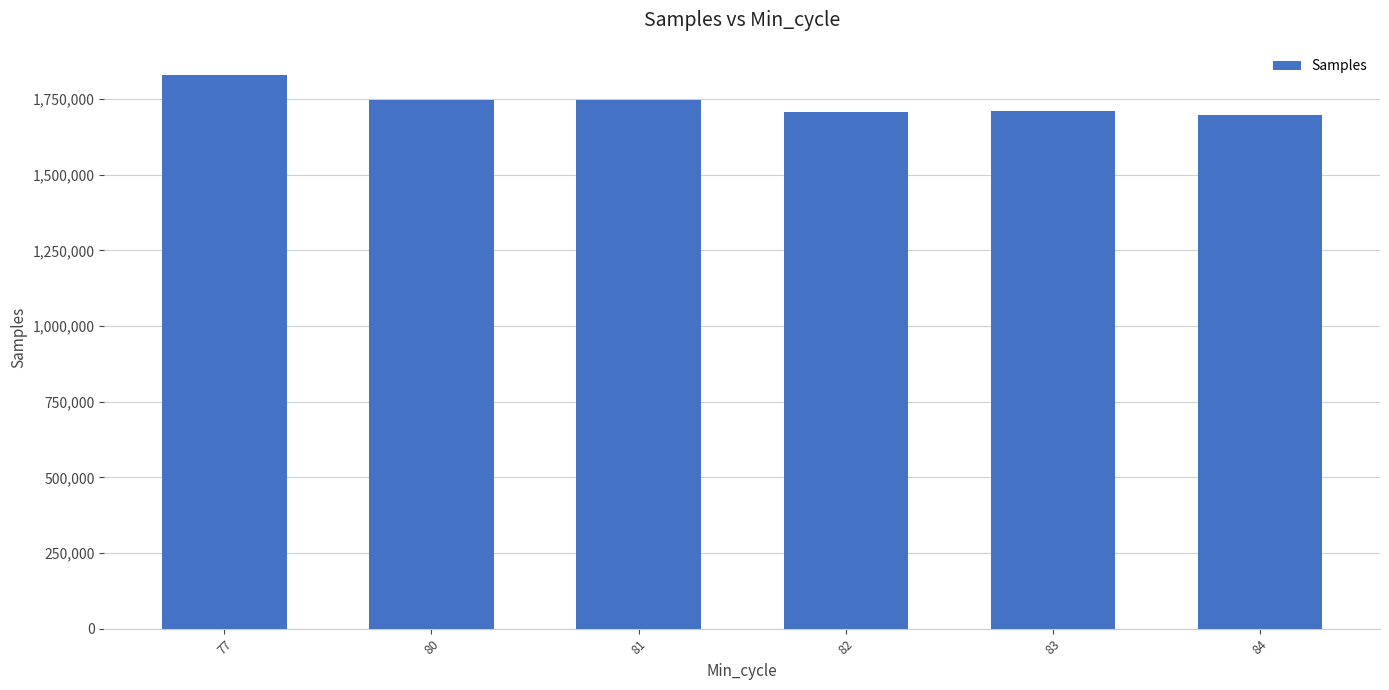

True or false: the data shows 1186142.6 at 81.

False